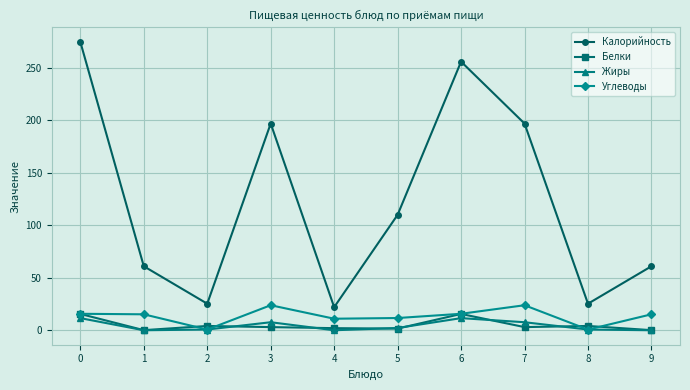

Which category has the lowest value in the Калорийность series?

4